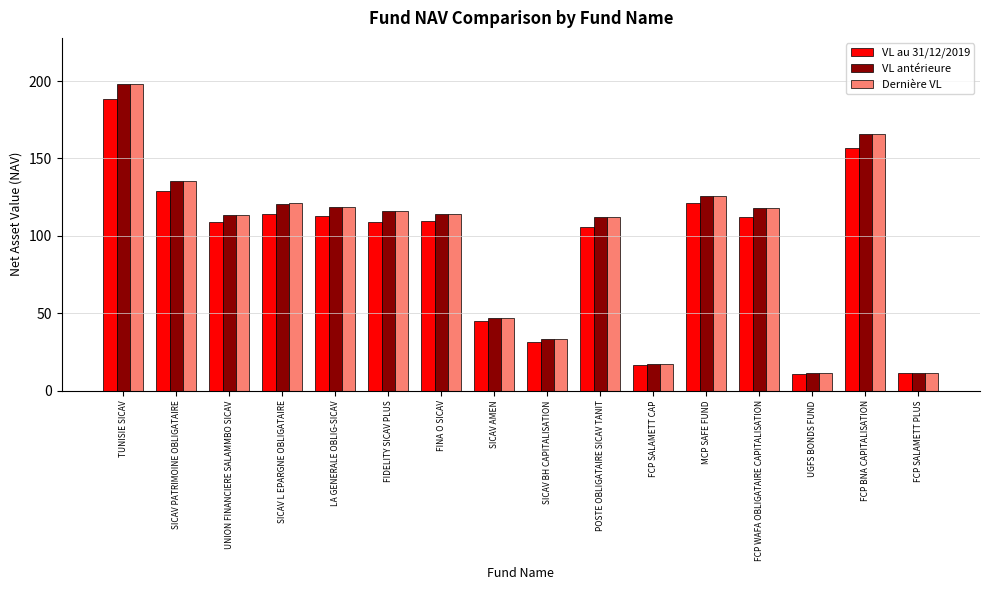

Which series has the largest range (max minus min)?

Dernière VL